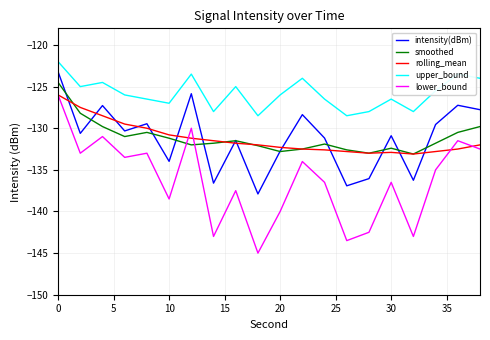

Which series has the largest total across all categories?

upper_bound